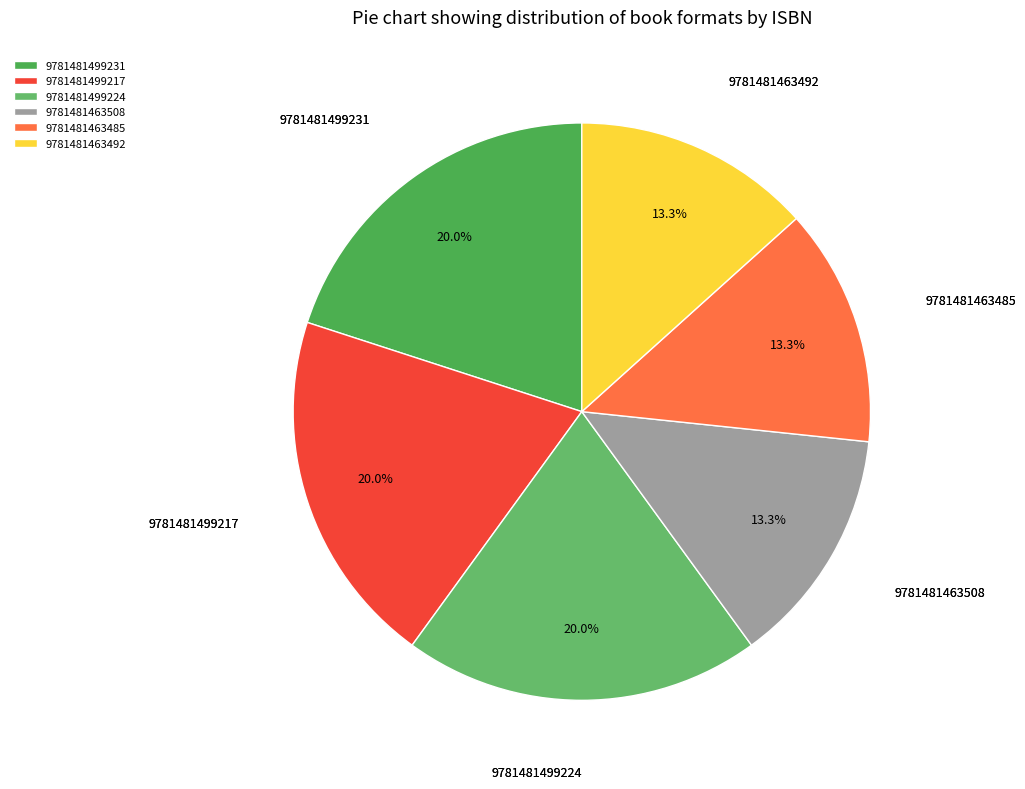

What percentage is the 9781481499217 slice, to the nearest percent?

20%